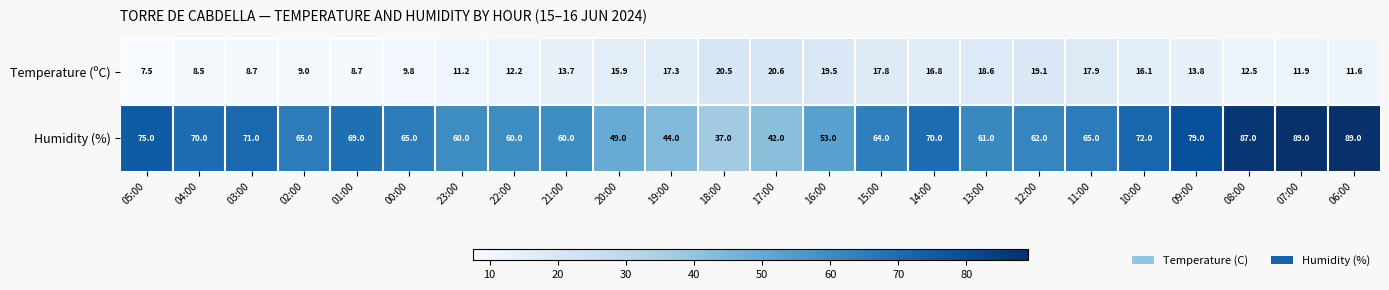

Which category has the lowest value in the Temperature (ºC) series?

05:00